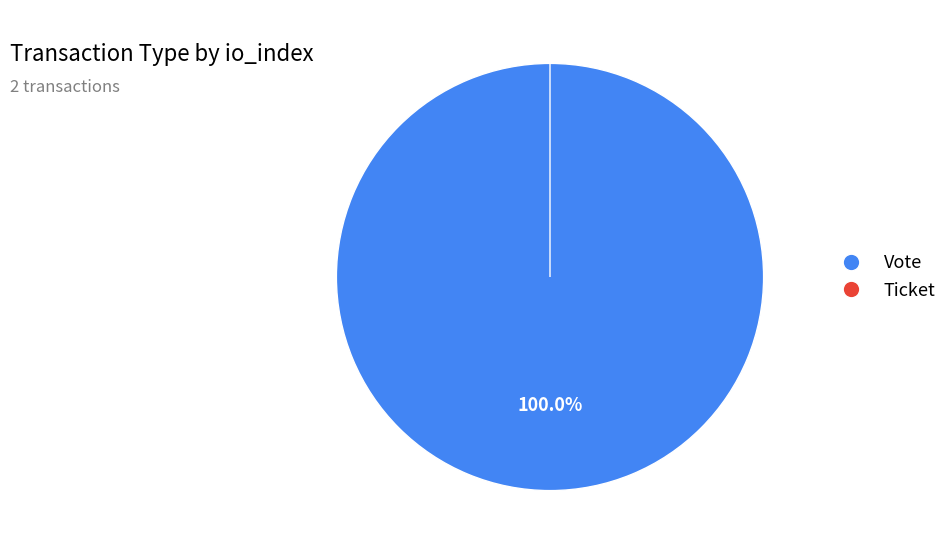

Is it true that Vote is 100% of the pie?

True